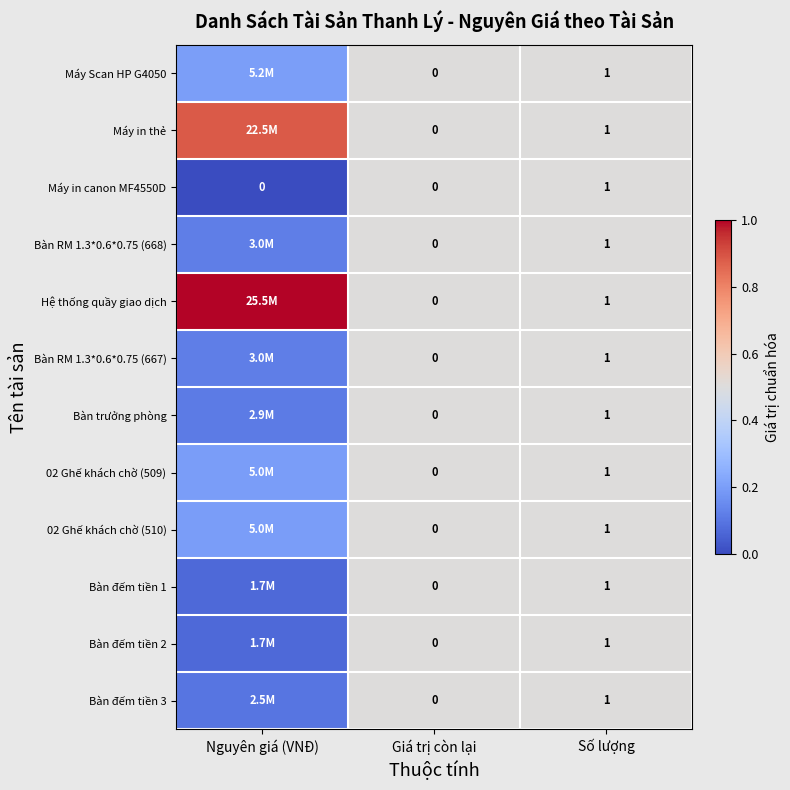

At which label does Máy in canon MF4550D reach its peak?

Số lượng